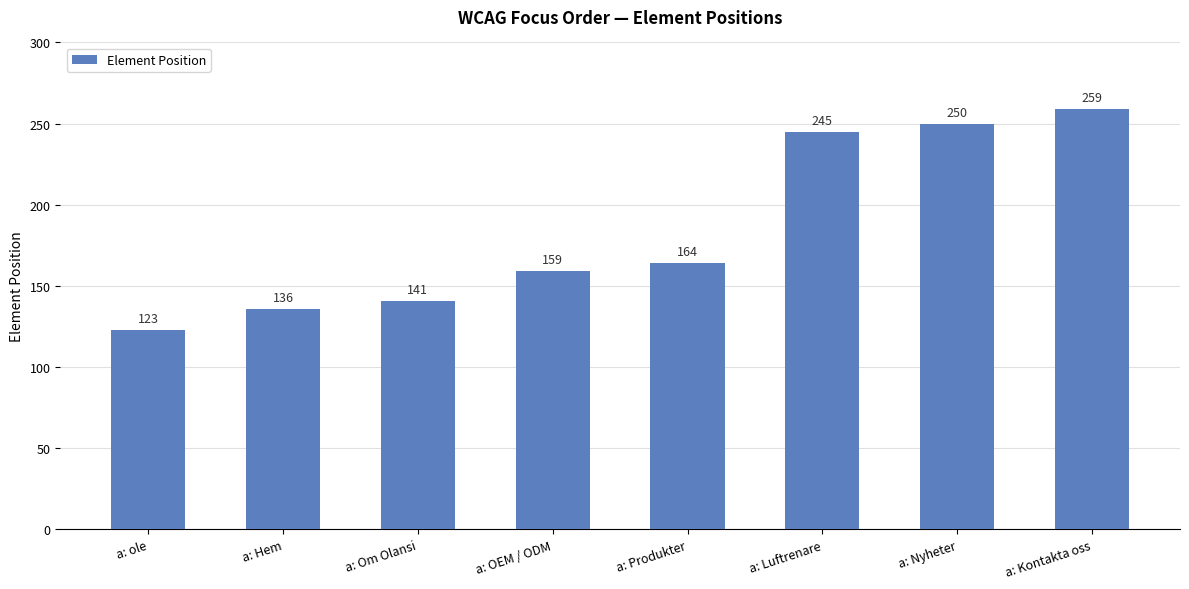

True or false: the data shows 291 at a: Produkter.

False